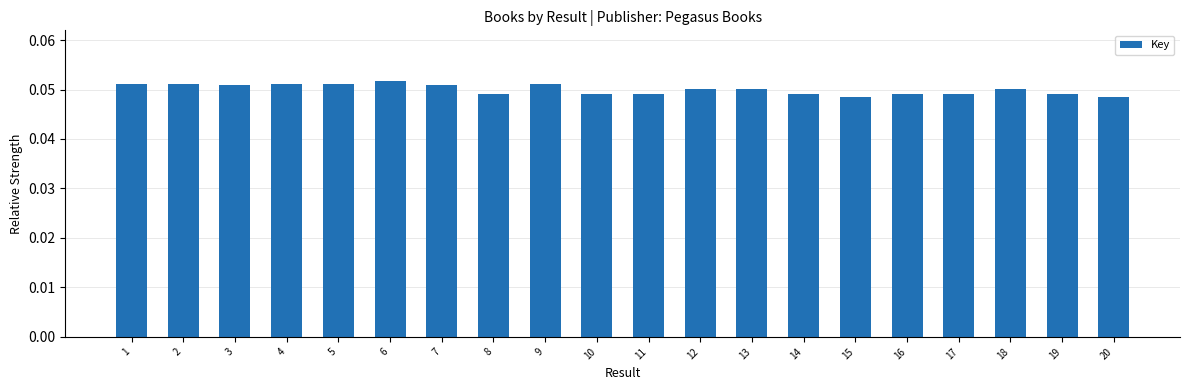

What is the sum of all values?

1.0